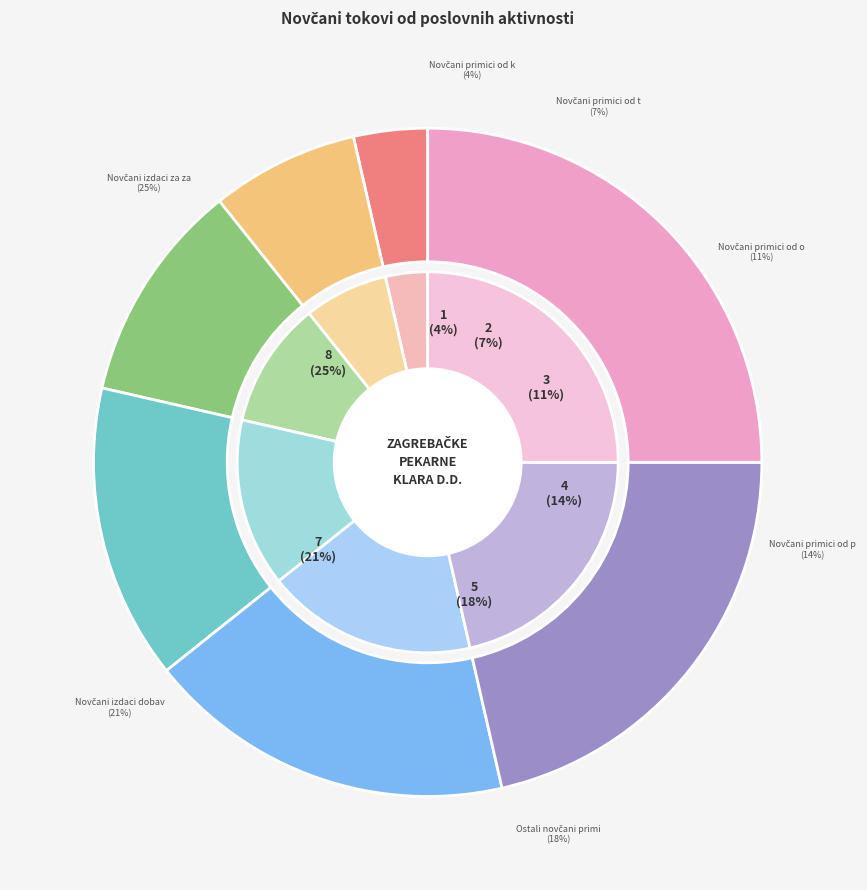

Is there a majority slice in this chart?

No